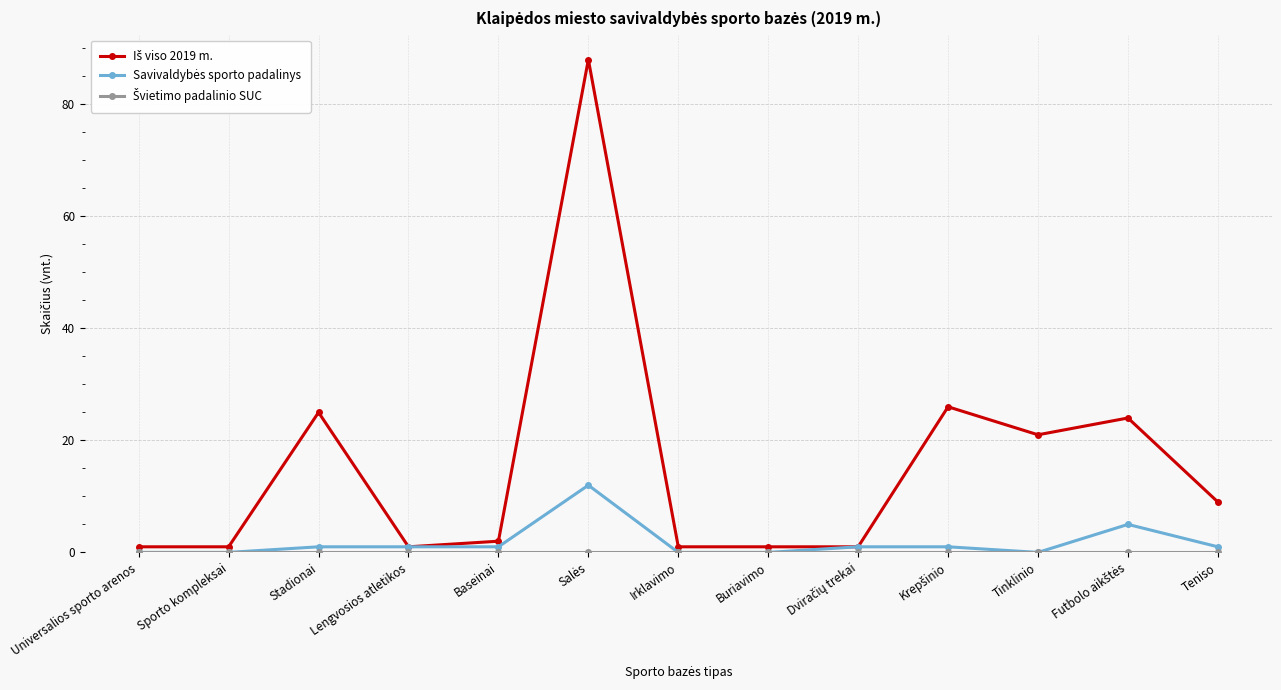

What position from the left is Tinklinio?

11